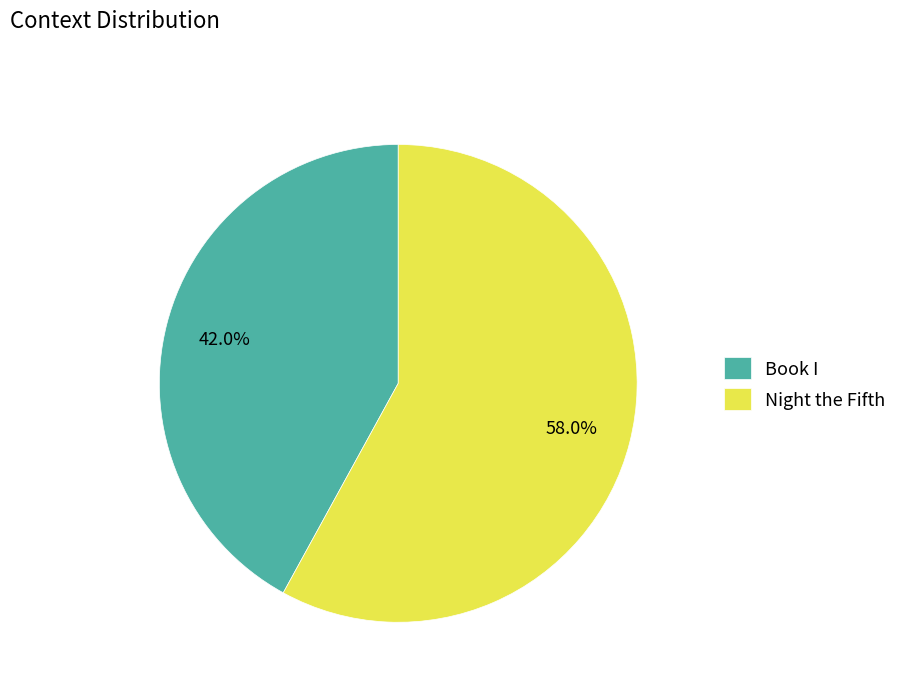

What is the majority slice?

Night the Fifth